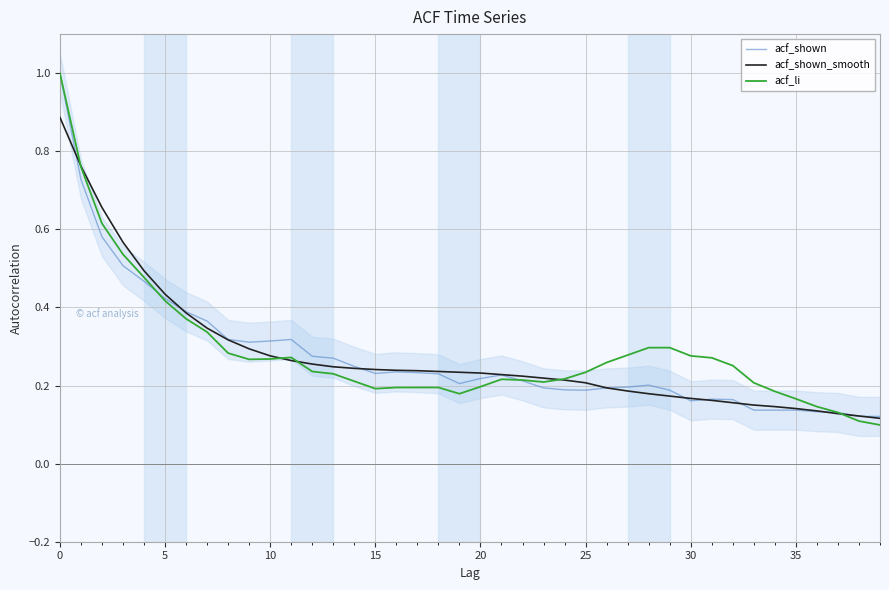

Is the value of acf_shown_smooth at 20 greater than the value of acf_shown at 37?

Yes